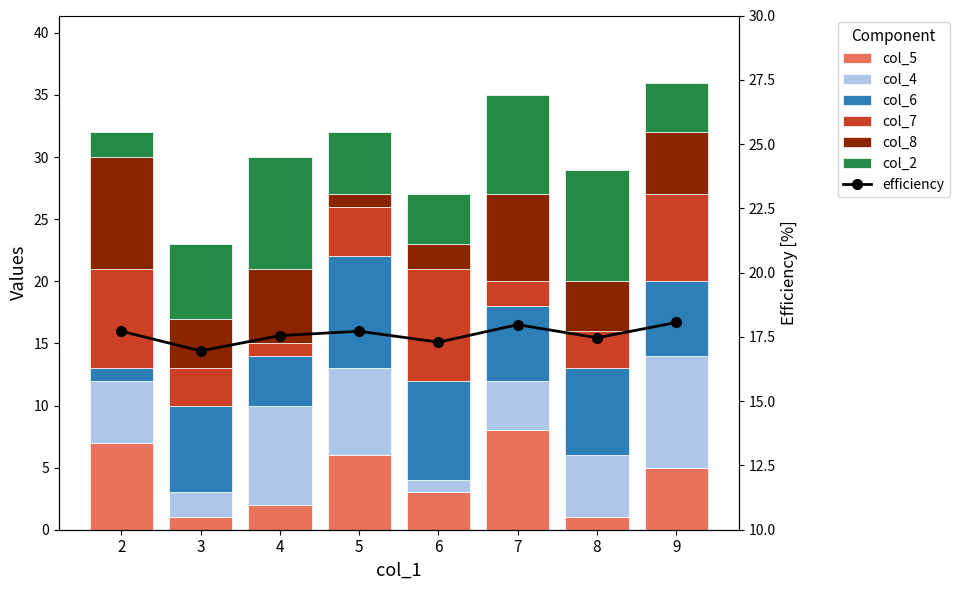

Reading left to right, extract all data points from this chart.

col_5: 2=7	3=1	4=2	5=6	6=3	7=8	8=1	9=5
col_4: 2=5	3=2	4=8	5=7	6=1	7=4	8=5	9=9
col_6: 2=1	3=7	4=4	5=9	6=8	7=6	8=7	9=6
col_7: 2=8	3=3	4=1	5=4	6=9	7=2	8=3	9=7
col_8: 2=9	3=4	4=6	5=1	6=2	7=7	8=4	9=5
col_2: 2=2	3=6	4=9	5=5	6=4	7=8	8=9	9=4